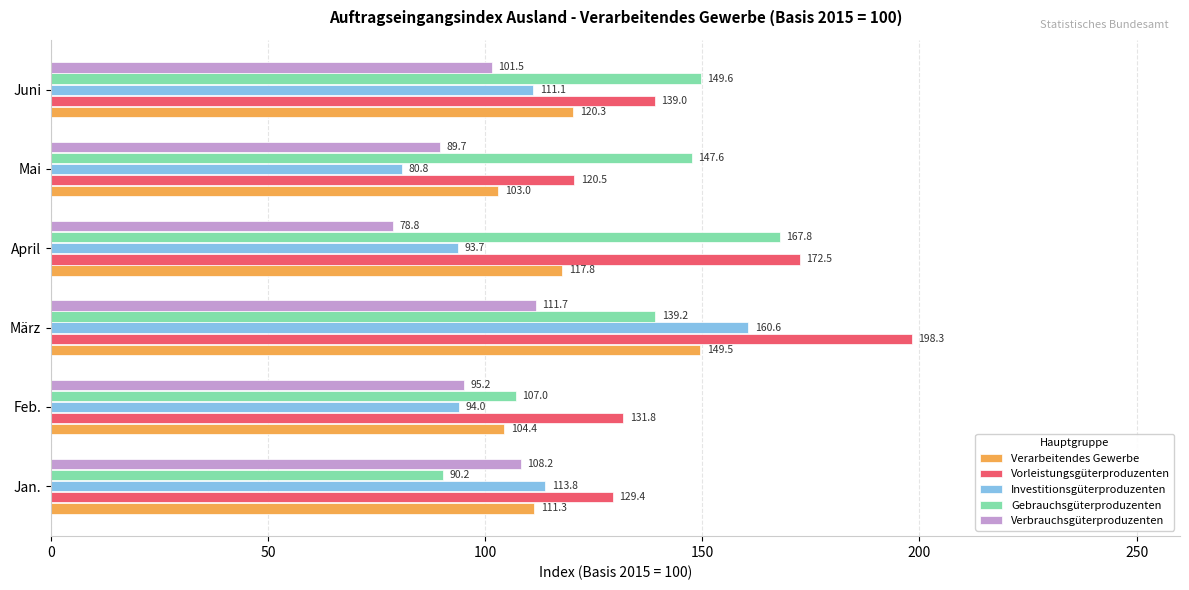

Where is Verarbeitendes Gewerbe nearest to the value 126?

Juni